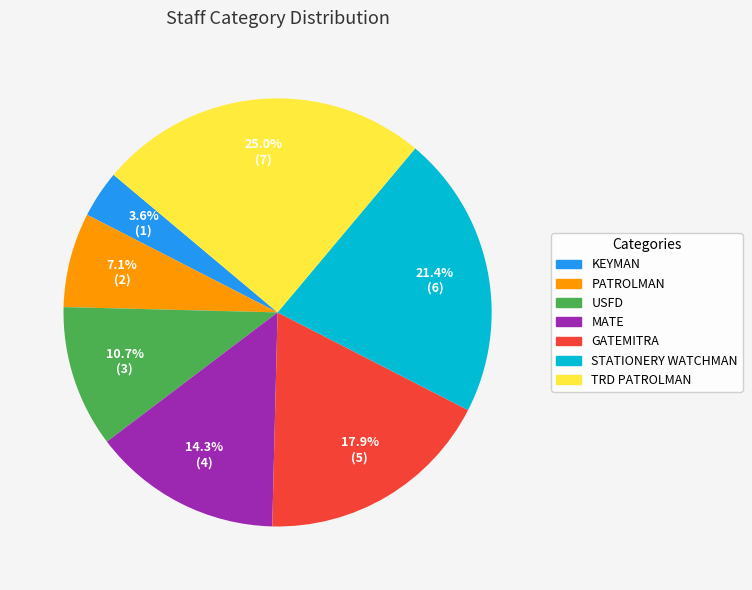

To the nearest percent, what is the difference between the MATE and GATEMITRA slice percentages?

4%